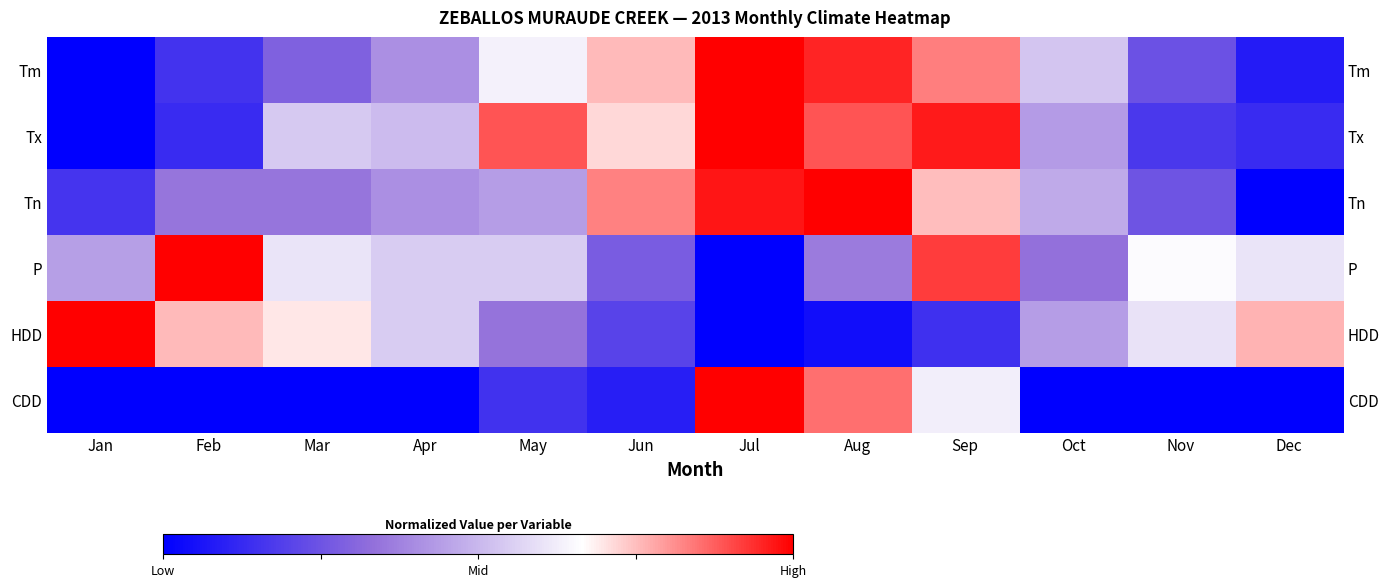

Rank the series by their maximum value, from highest to lowest.

Tm, Tx, Tn, P, HDD, CDD